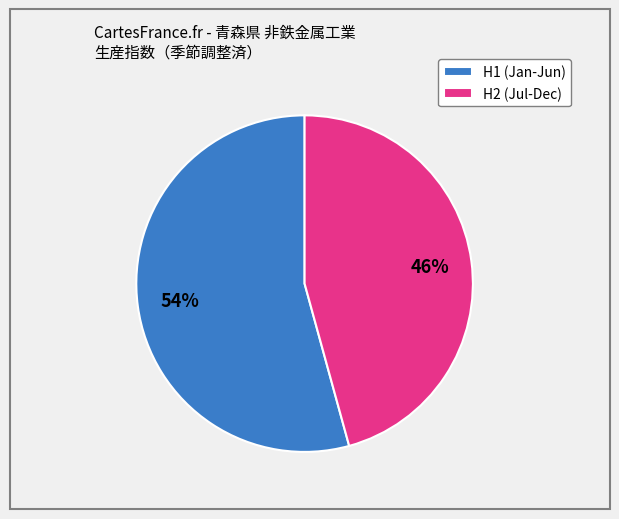

Rank the categories by value from highest to lowest.

H1 (Jan-Jun), H2 (Jul-Dec)